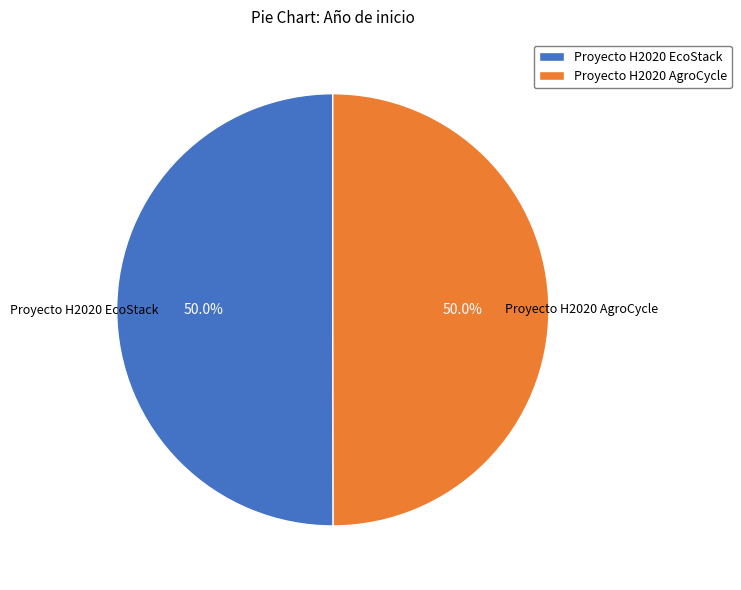

To the nearest percent, what portion does Proyecto H2020 EcoStack represent?

50%